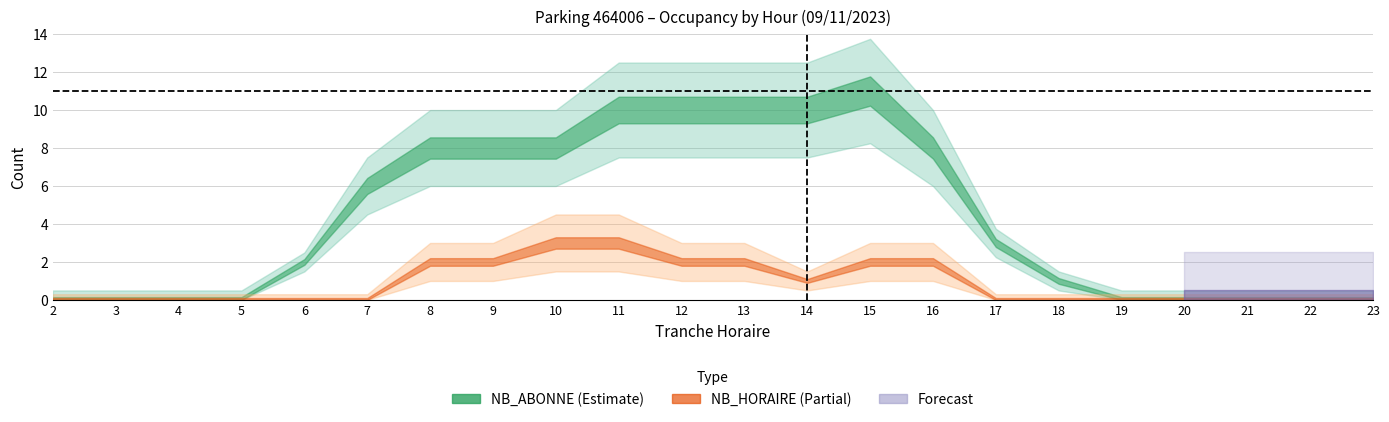

How many lines are shown in the chart?

2